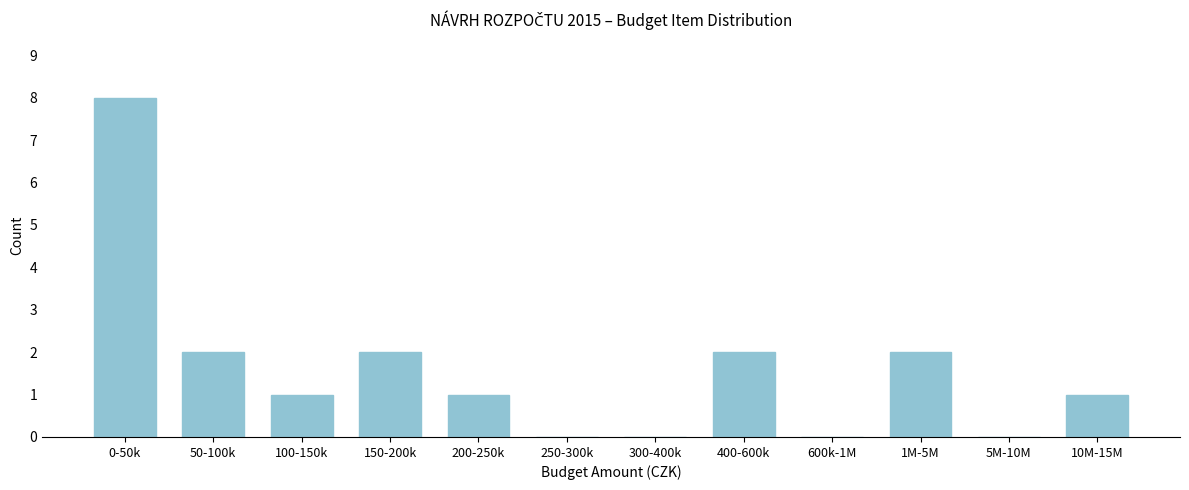

Reading right to left, list all the values displayed in this chart.

10M-15M=1	5M-10M=0	1M-5M=2	600k-1M=0	400-600k=2	300-400k=0	250-300k=0	200-250k=1	150-200k=2	100-150k=1	50-100k=2	0-50k=8